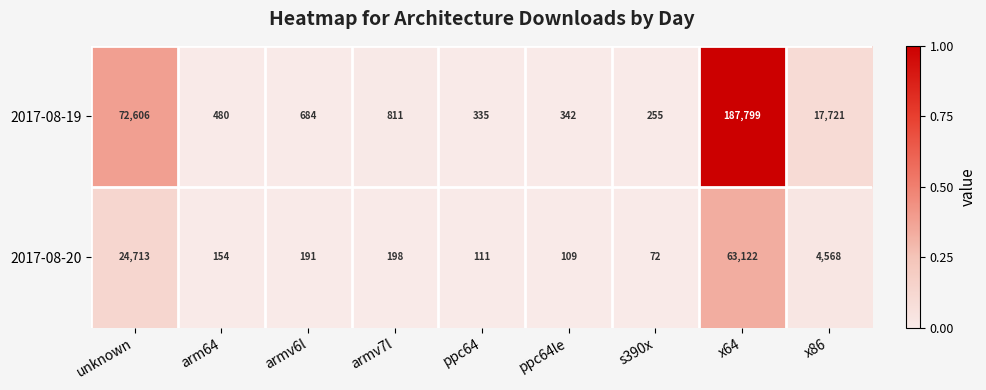

How many data points does each series have?

9